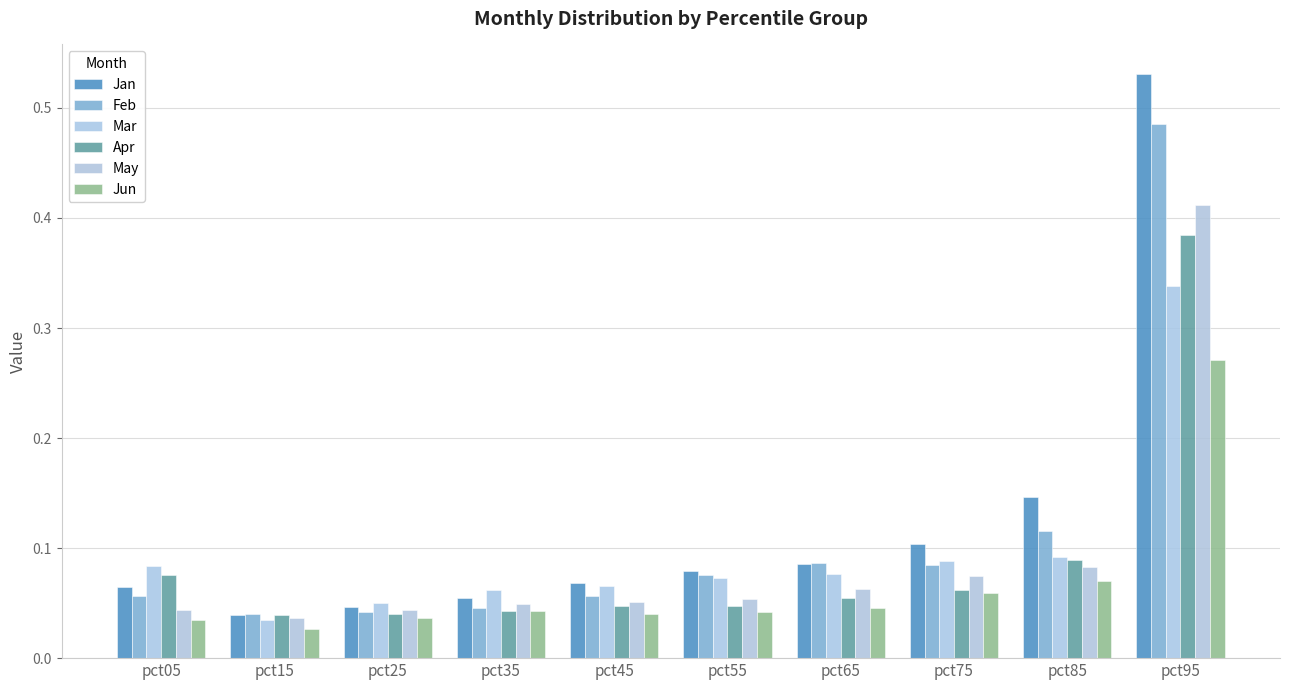

What is the total value across all series at pct55?

0.4